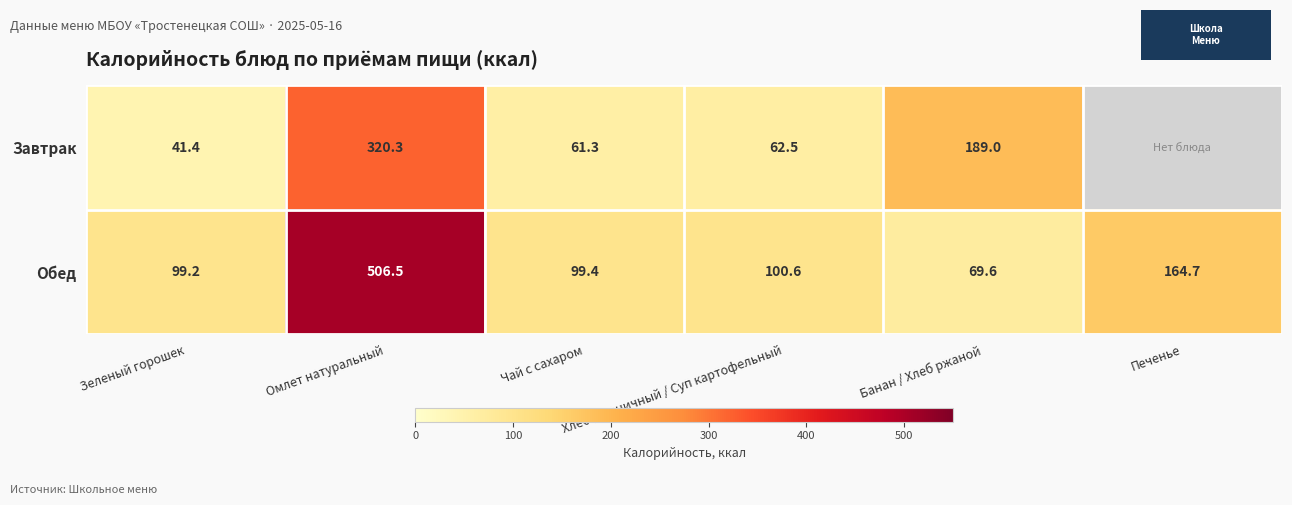

Rank the series at Хлеб пшеничный / Суп картофельный from lowest to highest value.

Завтрак, Обед